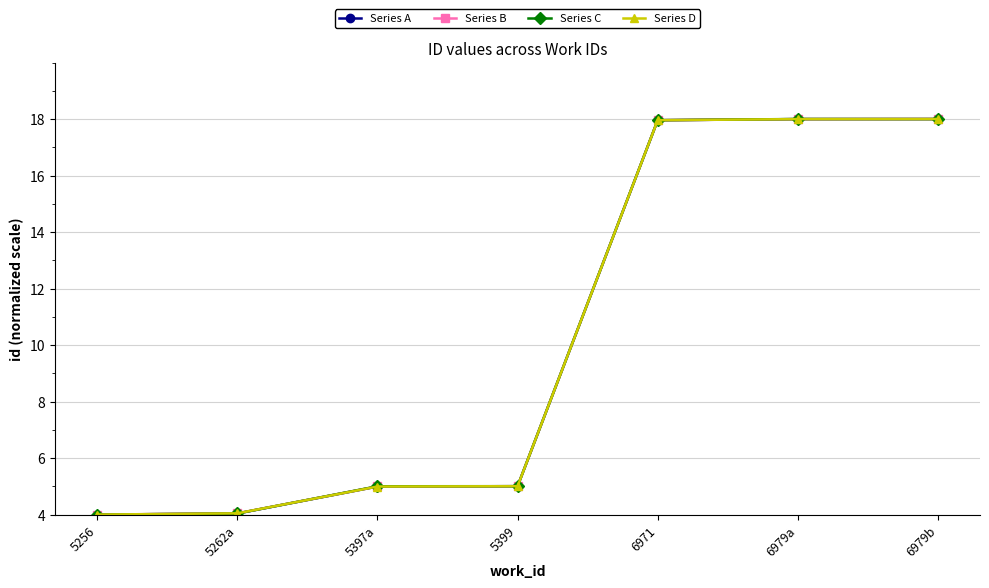

What is the maximum value for Series C?

18.0